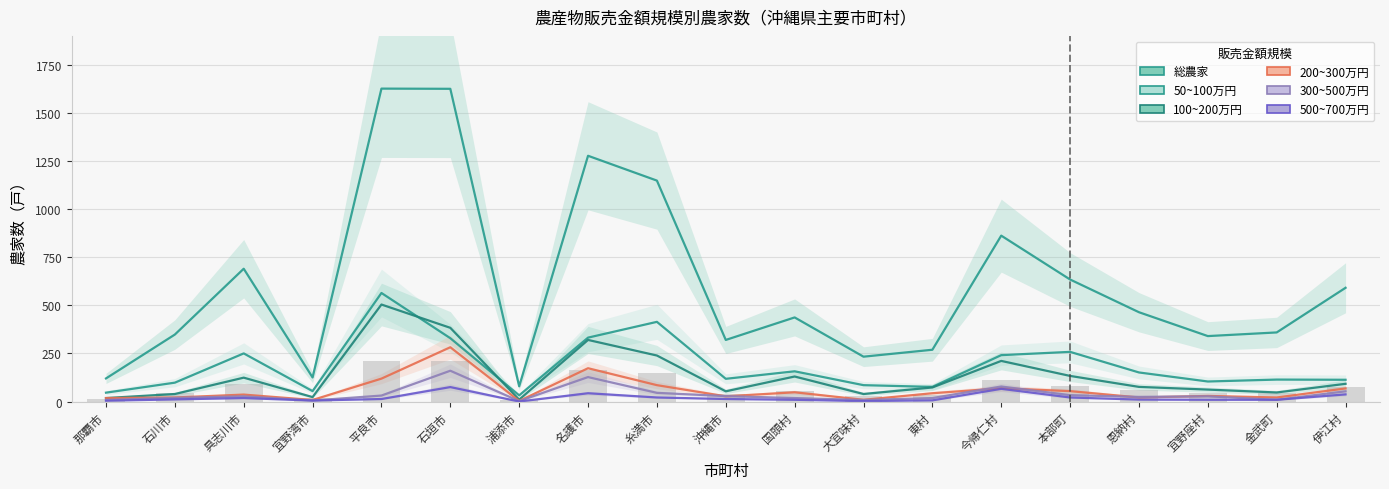

What is the label of the 15th bar from the right?

平良市